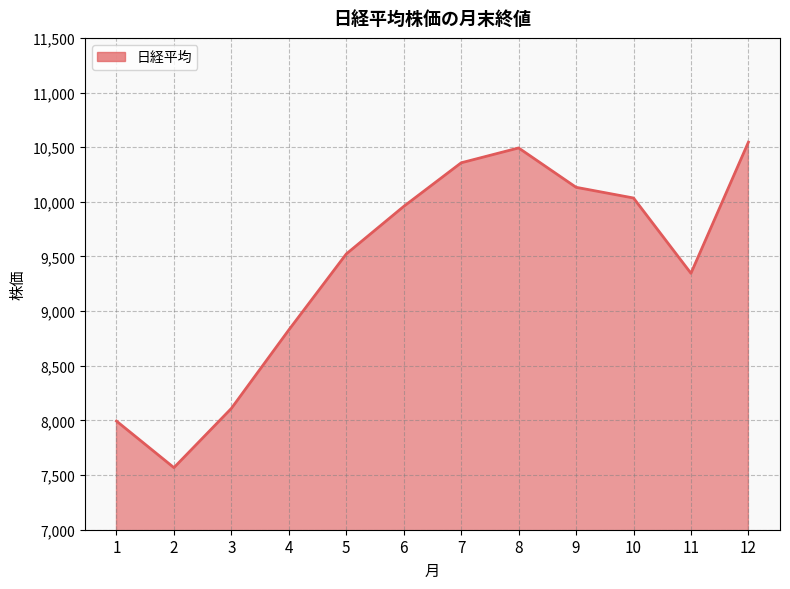

What is the greatest value displayed?

10546